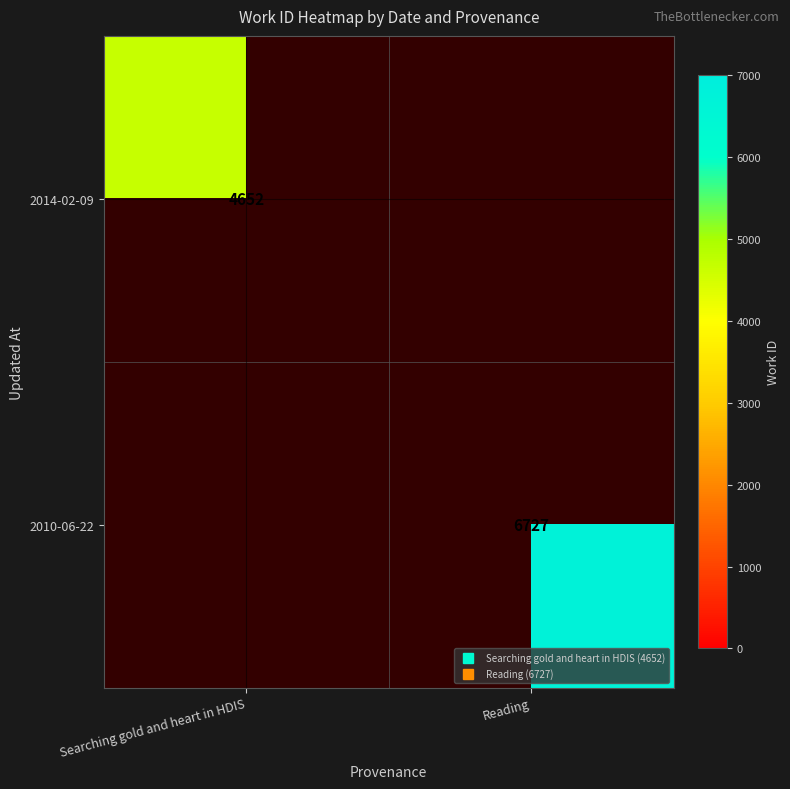

True or false: 2010-06-22 has a value of 6727.0 at Reading.

True